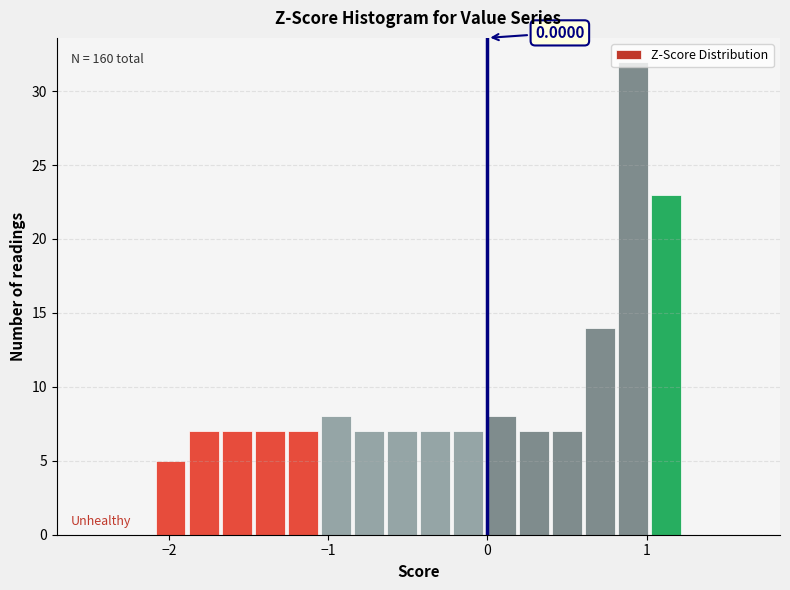

Read against the x-axis, roughly where is the centre of the tallest bar?

0.9